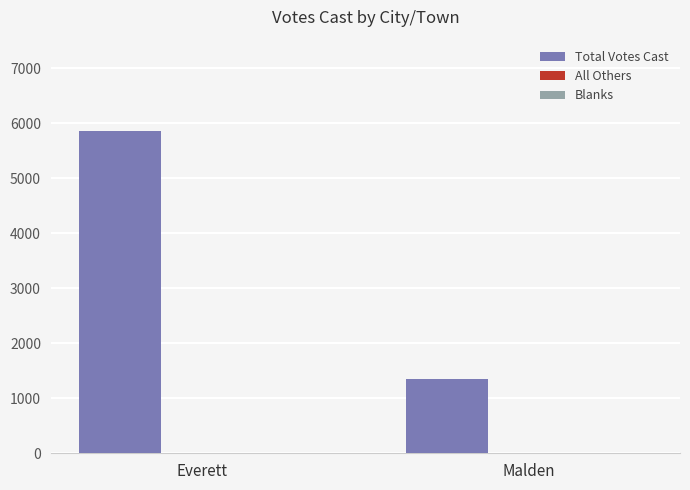

True or false: the data shows 1360 at Malden.

True